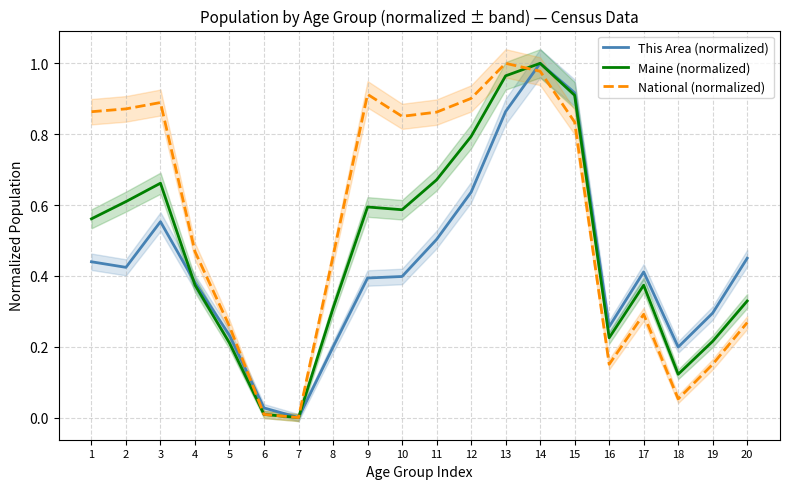

Where do This Area (normalized) and National (normalized) first cross each other?

5 and 6